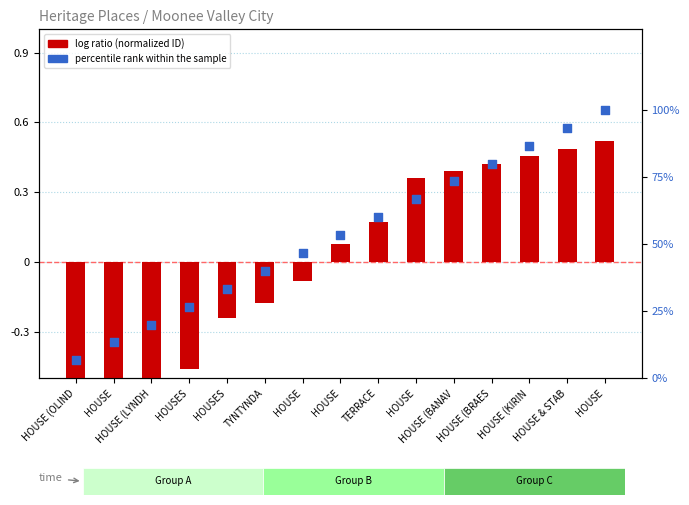

Which series contains the highest Y value?

percentile rank within the sample